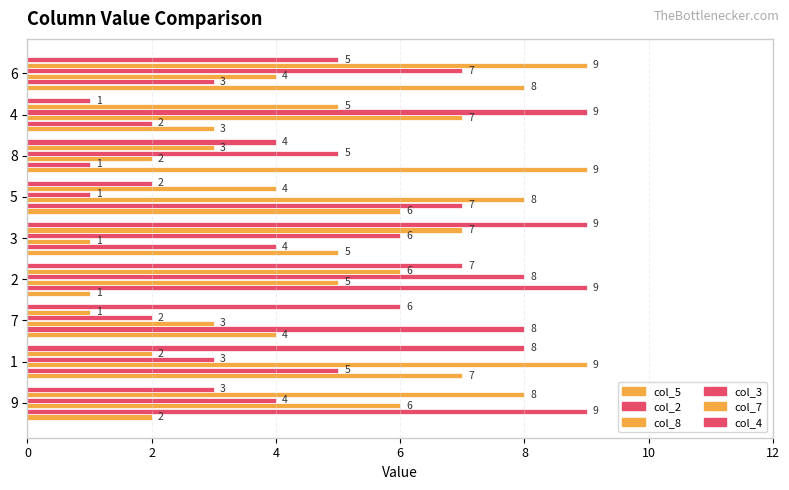

How many series are shown in this chart?

6